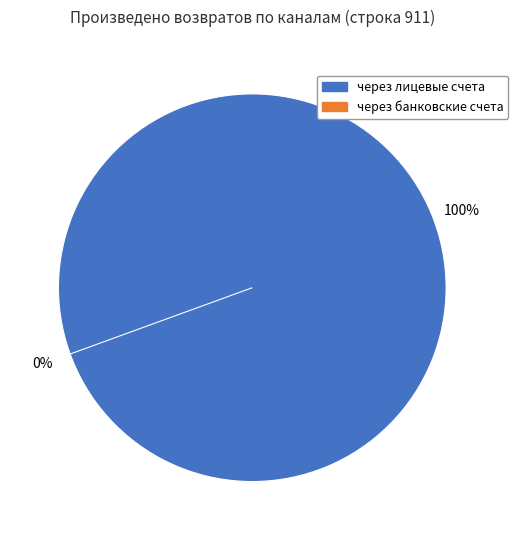

Which category has the biggest portion of the pie?

через лицевые счета